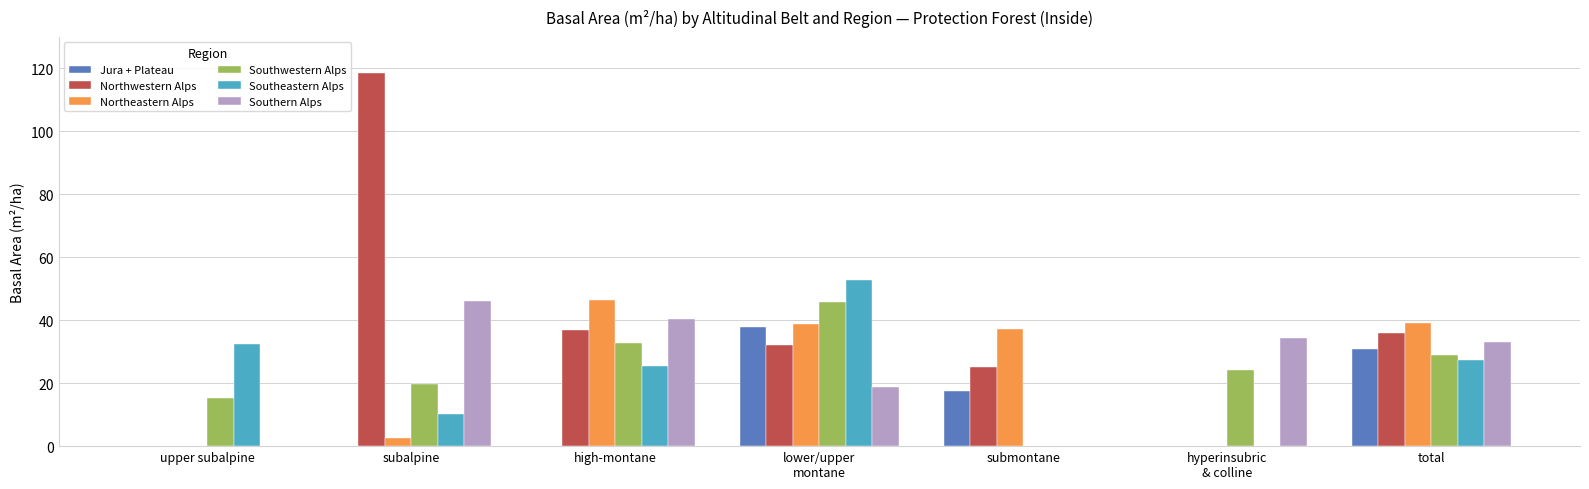

What is the total value across all series at subalpine?

197.3